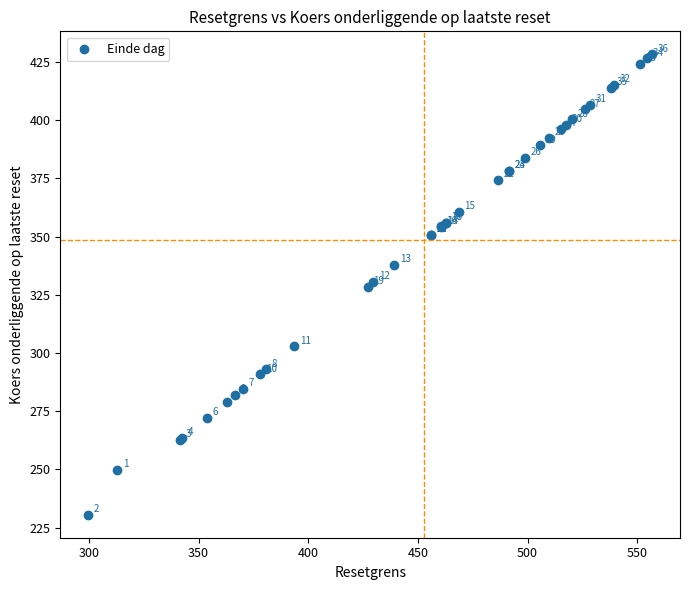

What Y value in the scatter plot is closest to 329?

328.5